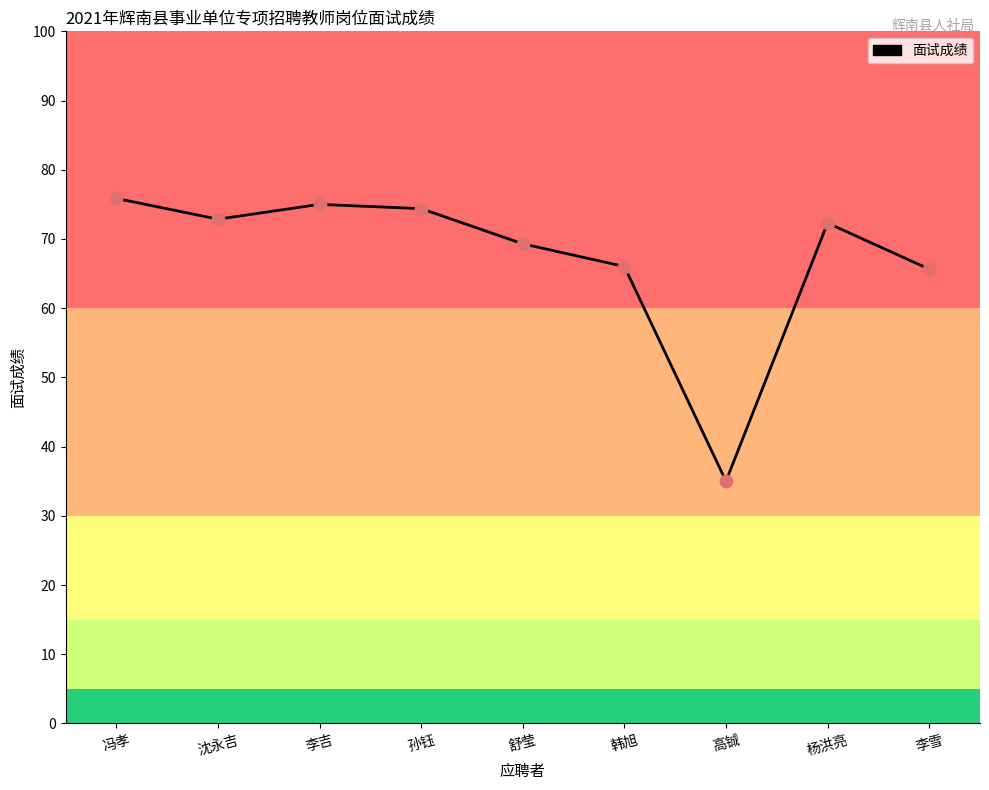

Between 杨洪亮 and 舒莹, which is larger?

杨洪亮